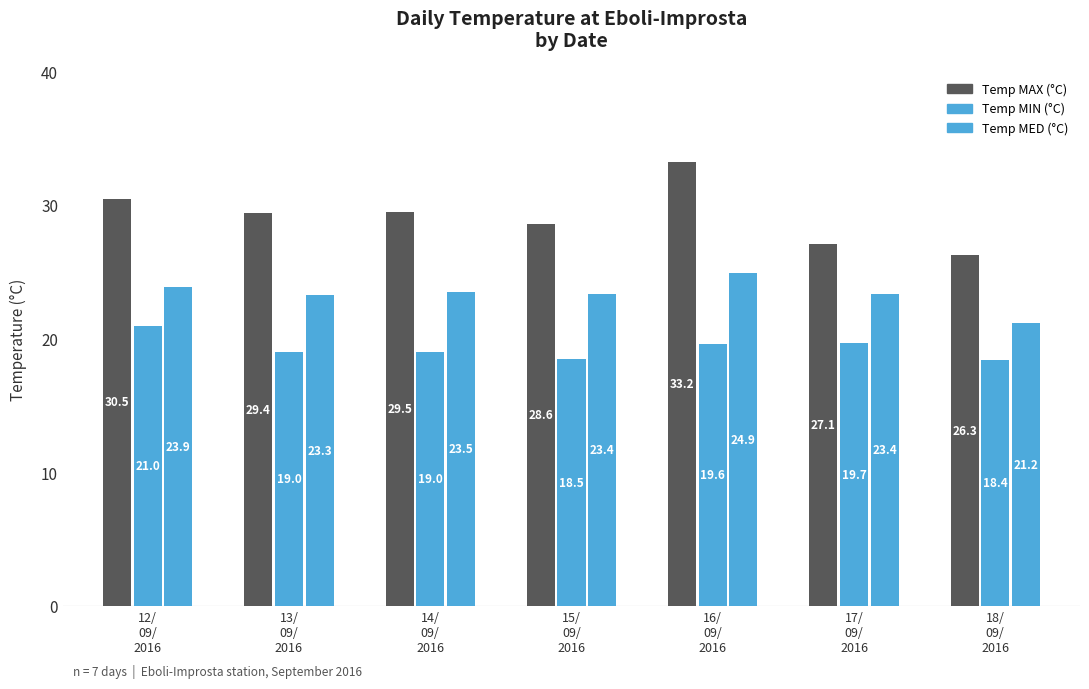

Reading right to left, list all the values displayed in this chart.

Temp MAX (°C): 18/
09/
2016=26.3	17/
09/
2016=27.1	16/
09/
2016=33.2	15/
09/
2016=28.6	14/
09/
2016=29.5	13/
09/
2016=29.4	12/
09/
2016=30.5
Temp MIN (°C): 18/
09/
2016=18.4	17/
09/
2016=19.7	16/
09/
2016=19.6	15/
09/
2016=18.5	14/
09/
2016=19.0	13/
09/
2016=19.0	12/
09/
2016=21.0
Temp MED (°C): 18/
09/
2016=21.2	17/
09/
2016=23.4	16/
09/
2016=24.9	15/
09/
2016=23.4	14/
09/
2016=23.5	13/
09/
2016=23.3	12/
09/
2016=23.9